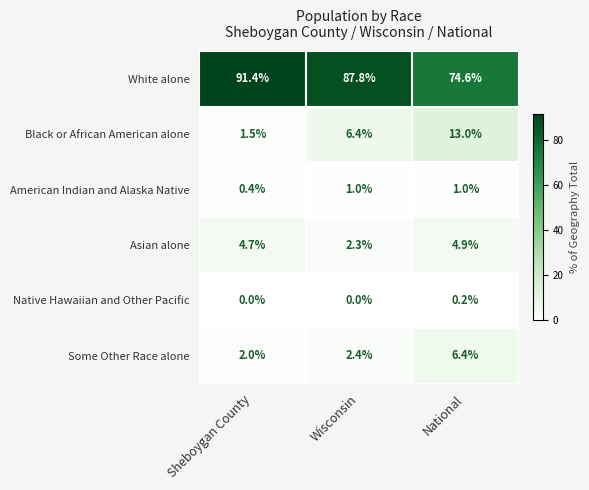

Which category has the highest value across all series?

Sheboygan County